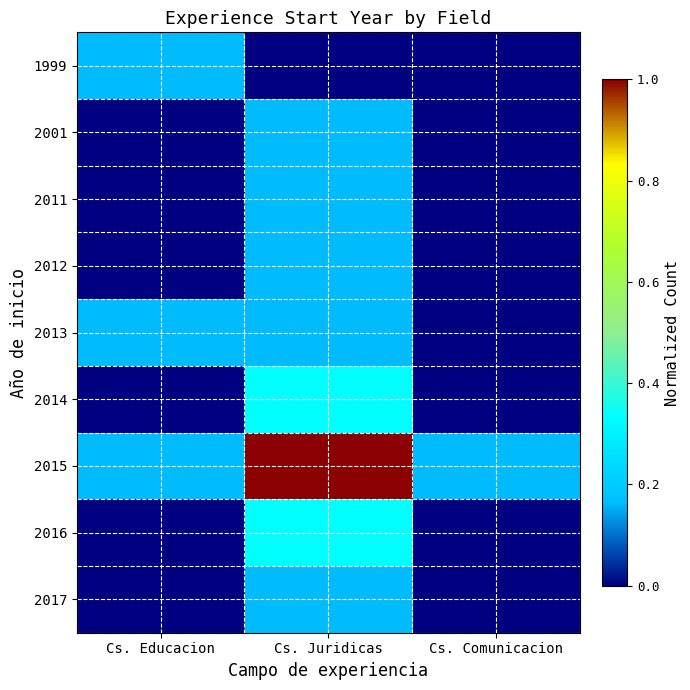

Rank the series by their maximum value, from lowest to highest.

1999, 2001, 2011, 2012, 2013, 2017, 2014, 2016, 2015